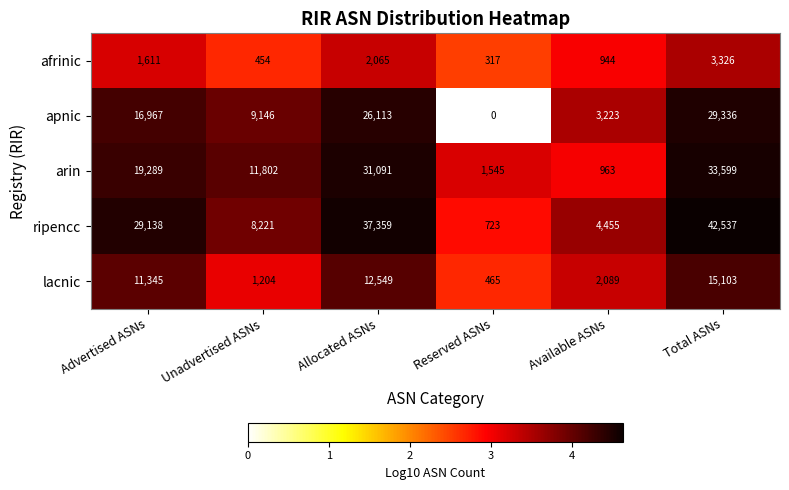

Which series has the largest total across all categories?

ripencc